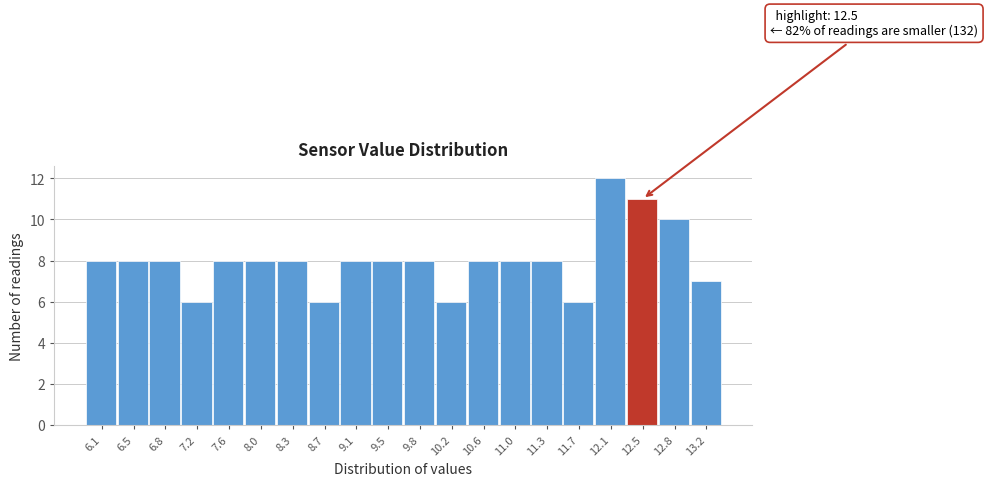

Reading left to right, transcribe all the data shown in this chart.

8	8	8	6	8	8	8	6	8	8	8	6	8	8	8	6	12	11	10	7